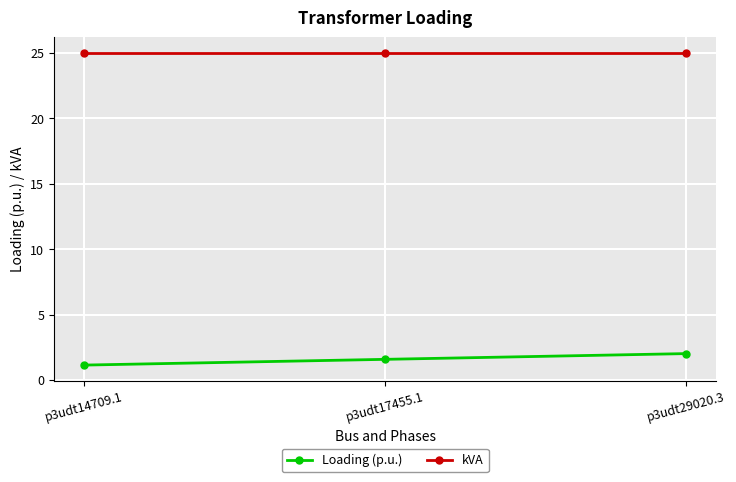

What is the label of the 2nd point from the right?

p3udt17455.1